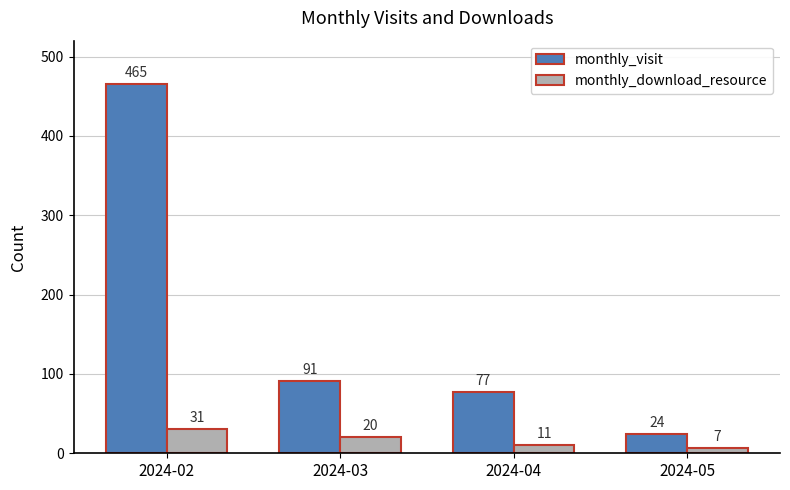

What is the value of the monthly_download_resource bar at the 3rd from the left?

11